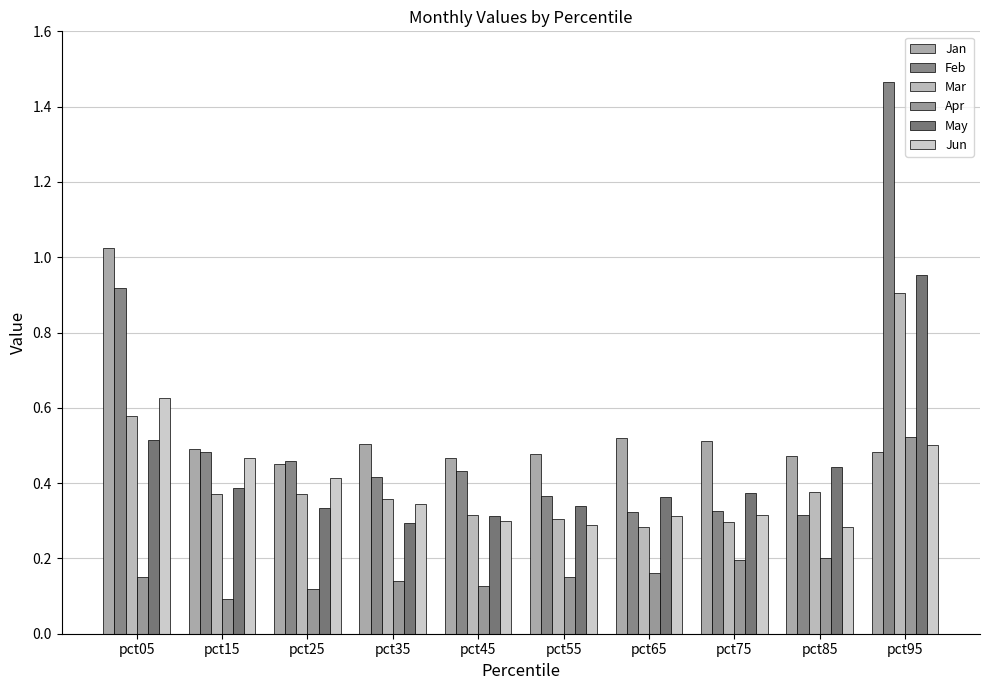

Between pct05 and pct65, which series saw the biggest shift?

Feb